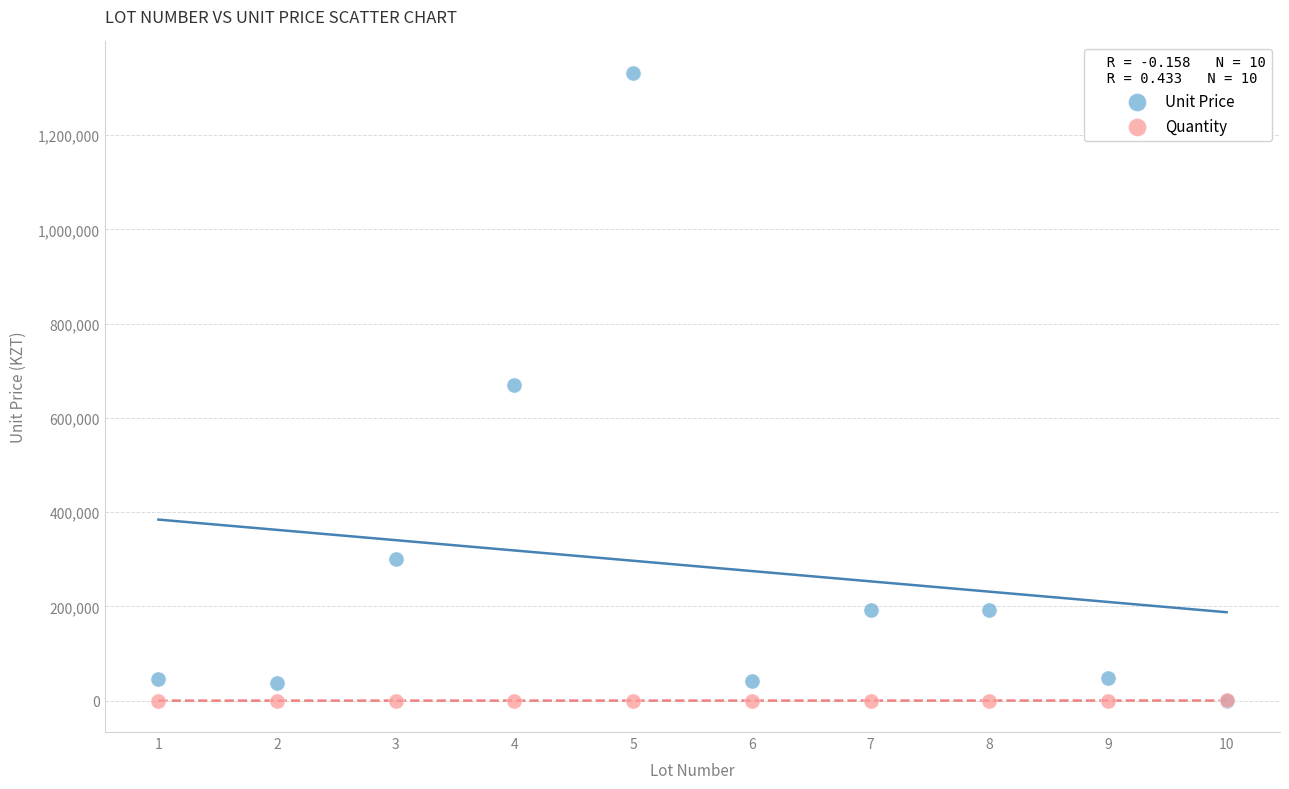

What are all the series names shown in the legend?

Unit Price, Quantity